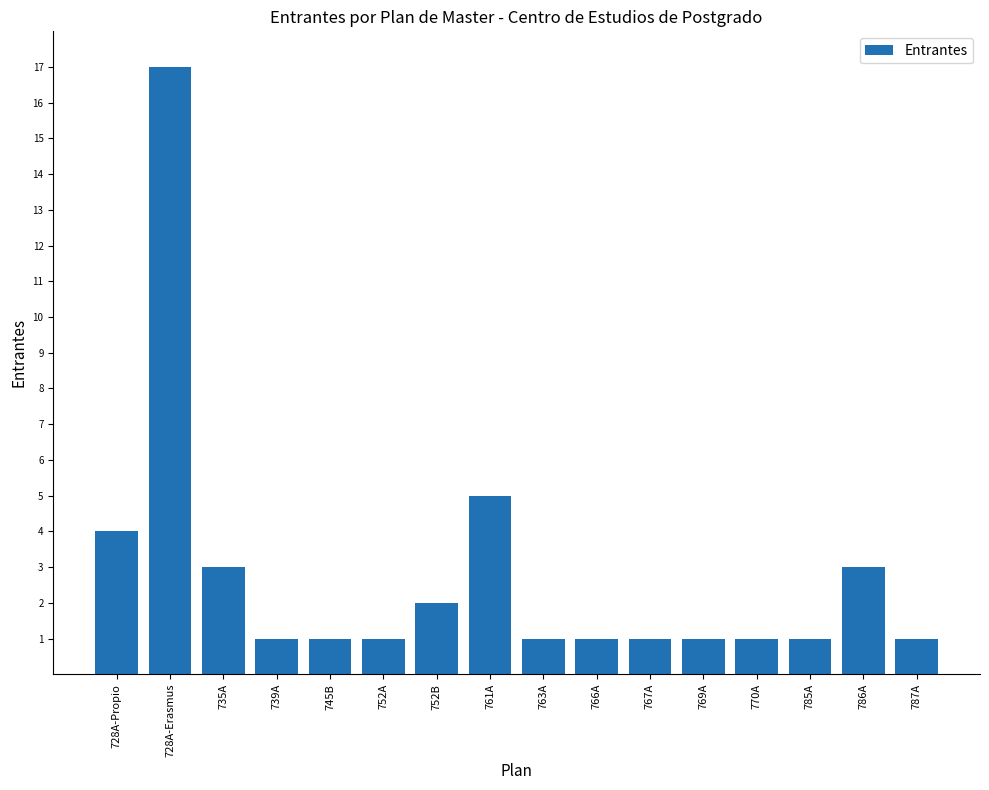

The chart shows a value of 1 at 735A. True or false?

False